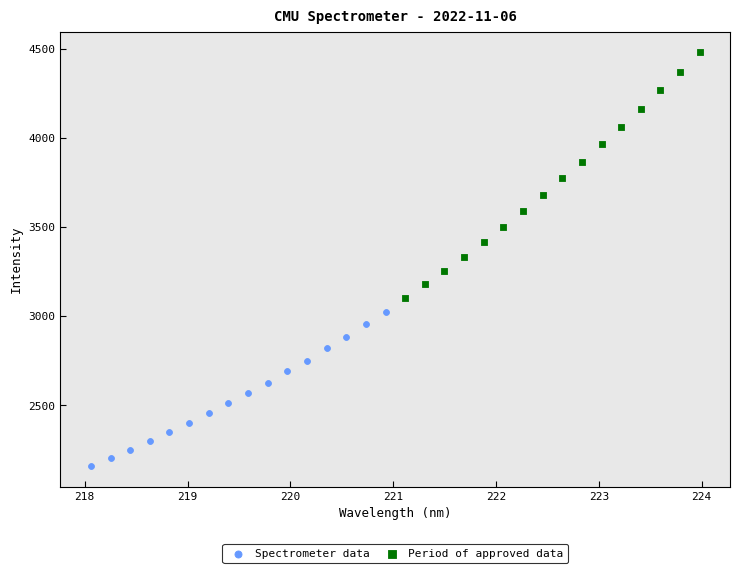

What are all the series names shown in the legend?

Spectrometer data, Period of approved data